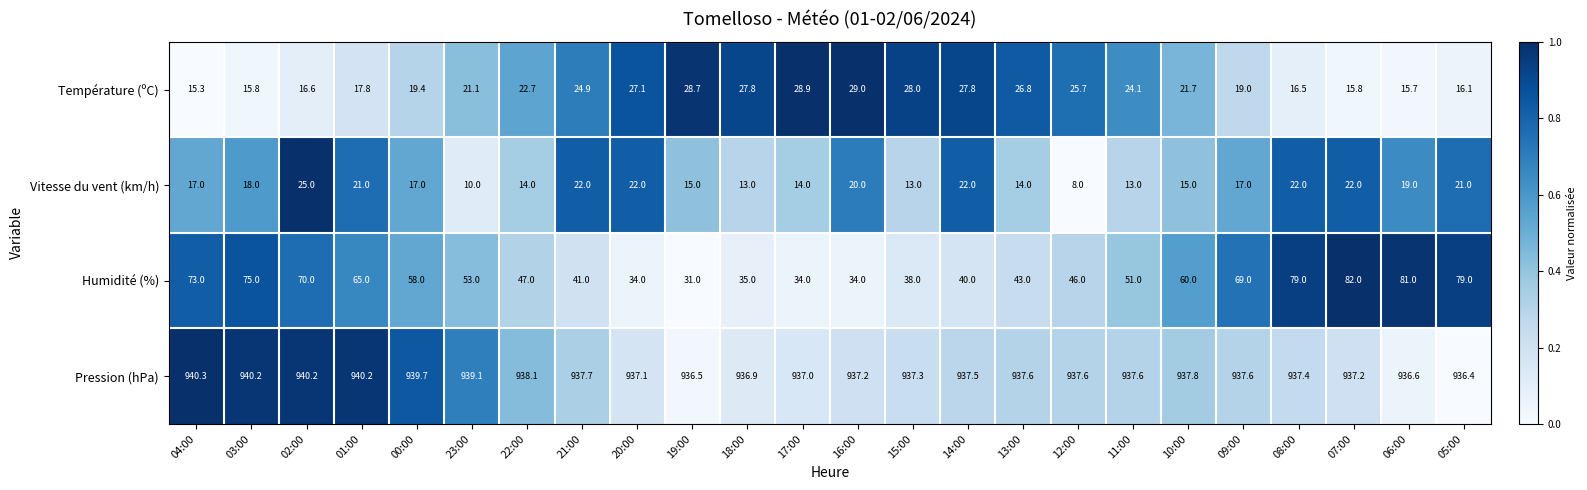

What is the sum of all Humidité (%) values?

1318.0